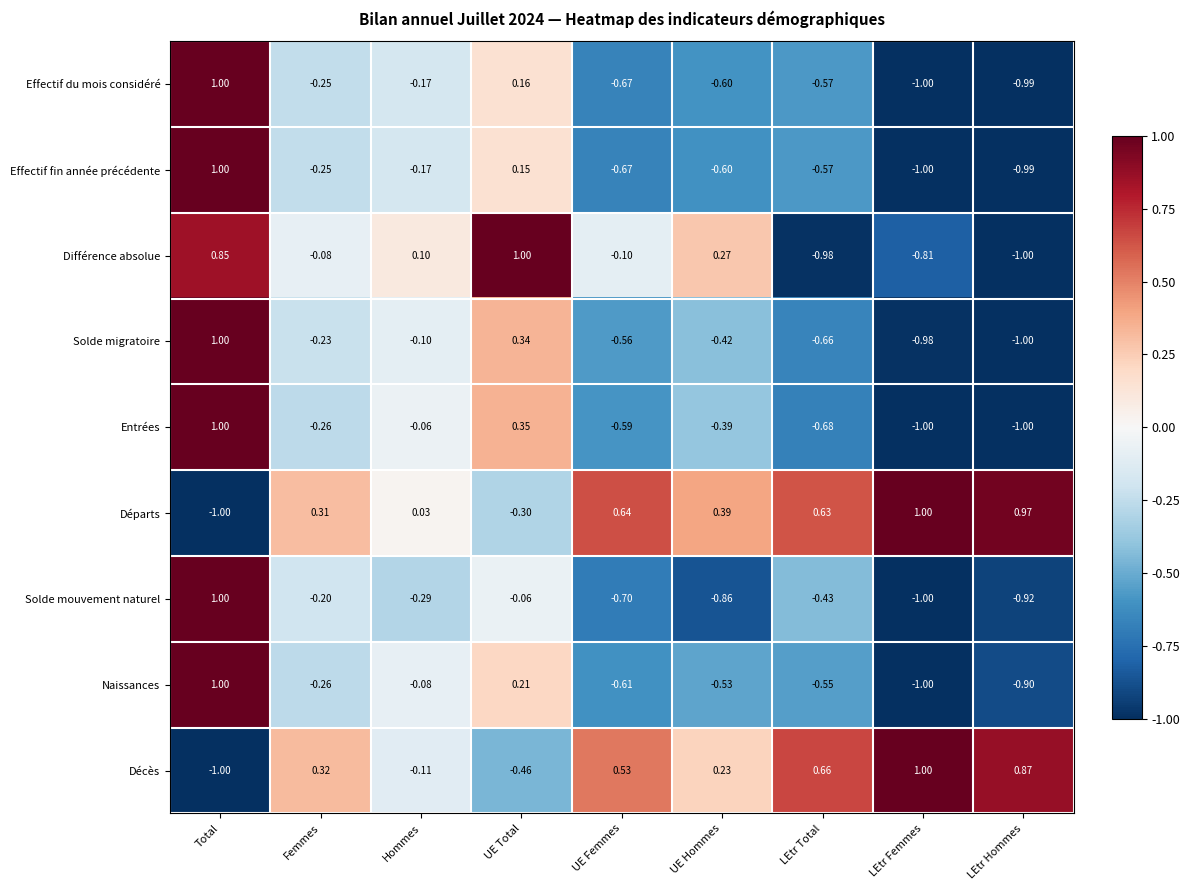

Is the value of Naissances at Hommes greater than the value of Effectif du mois considéré at Femmes?

Yes